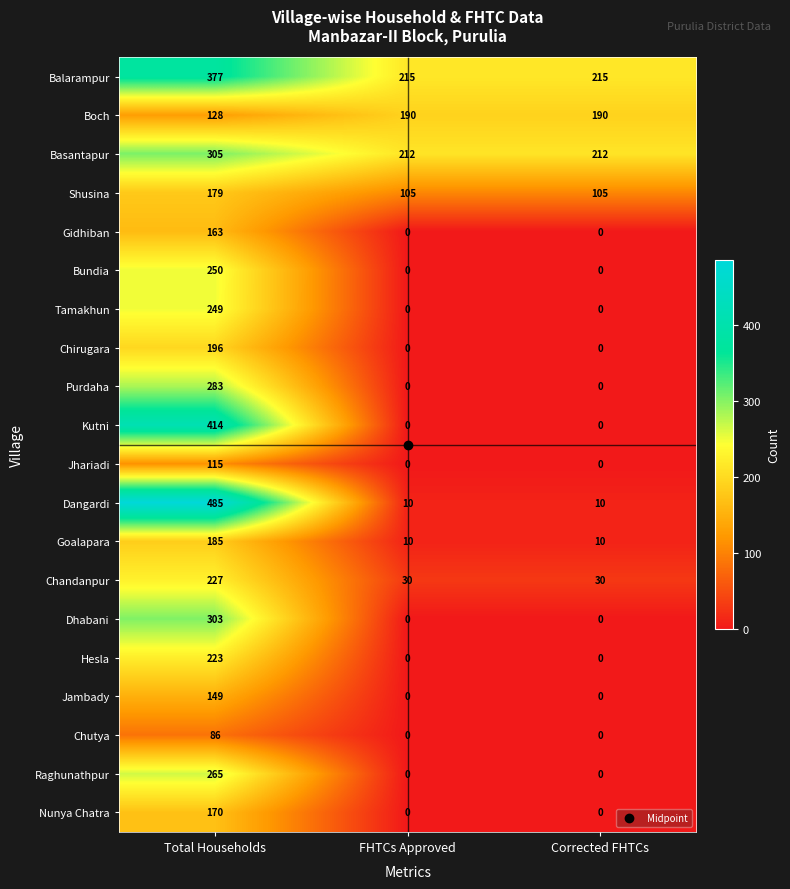

What is the spread (max minus min) of values at Total Households?

399